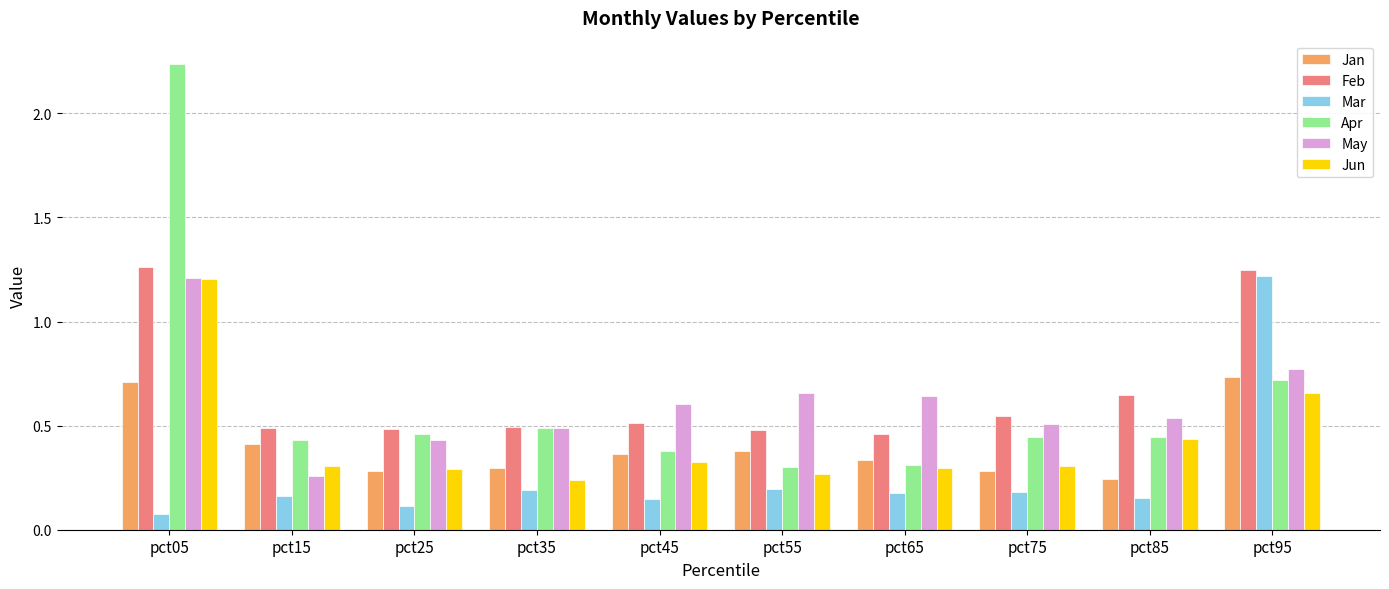

At which category does the chart reach its peak across all series?

pct05